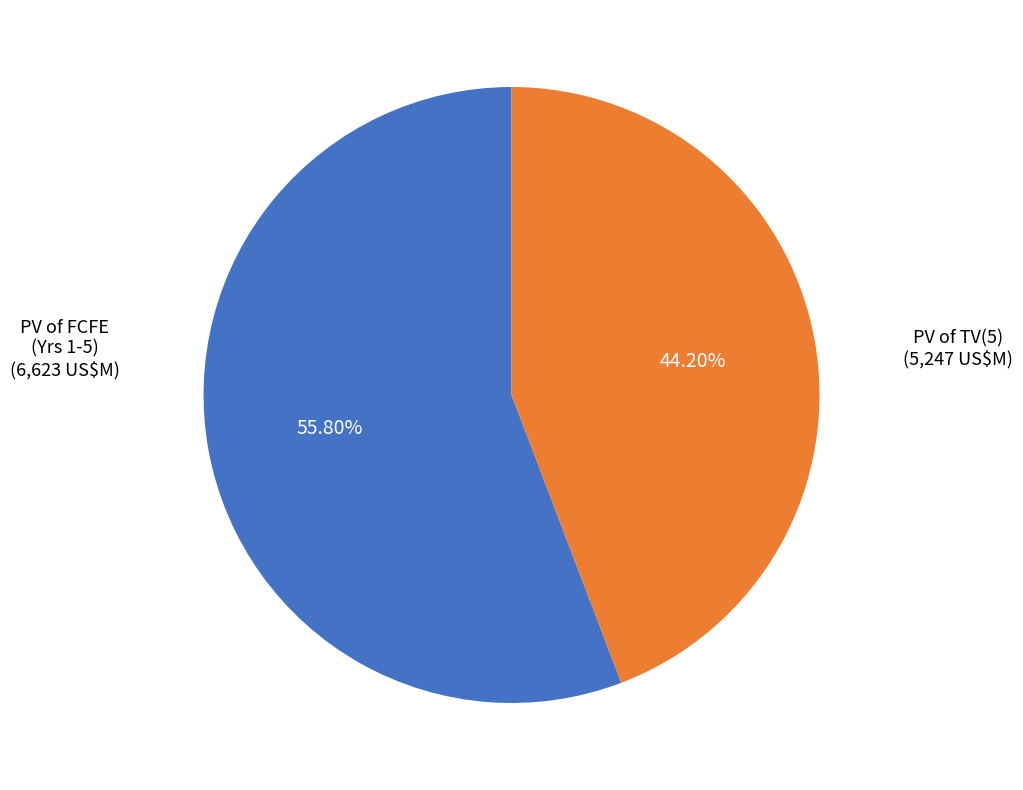

Which category has the smallest portion of the pie?

PV of TV(5)